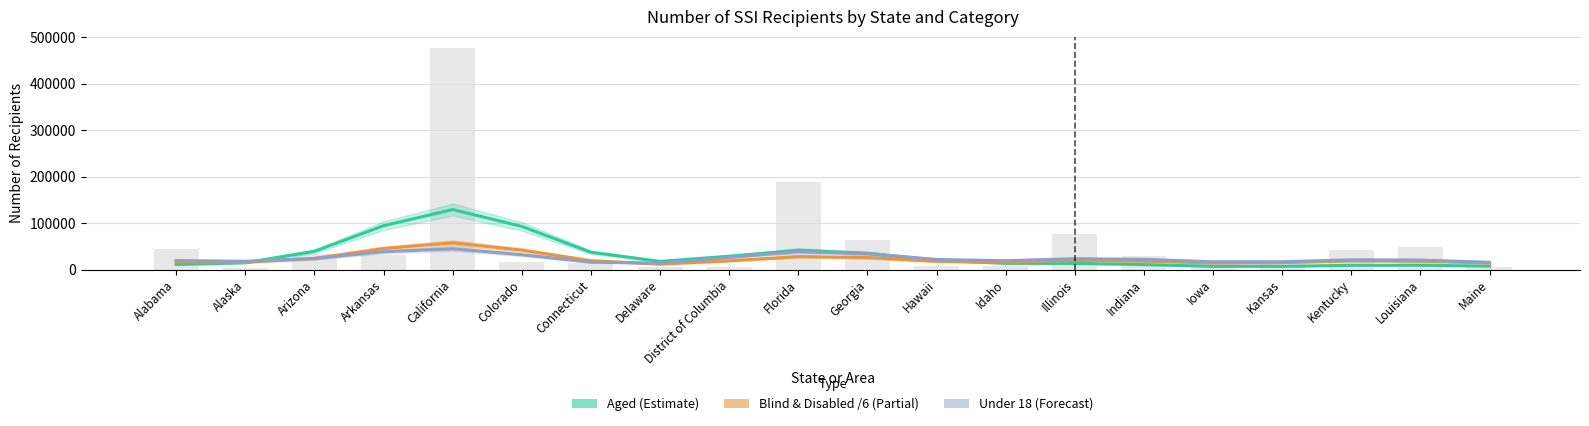

What is the maximum value for Under 18 (Forecast)?

44630.8